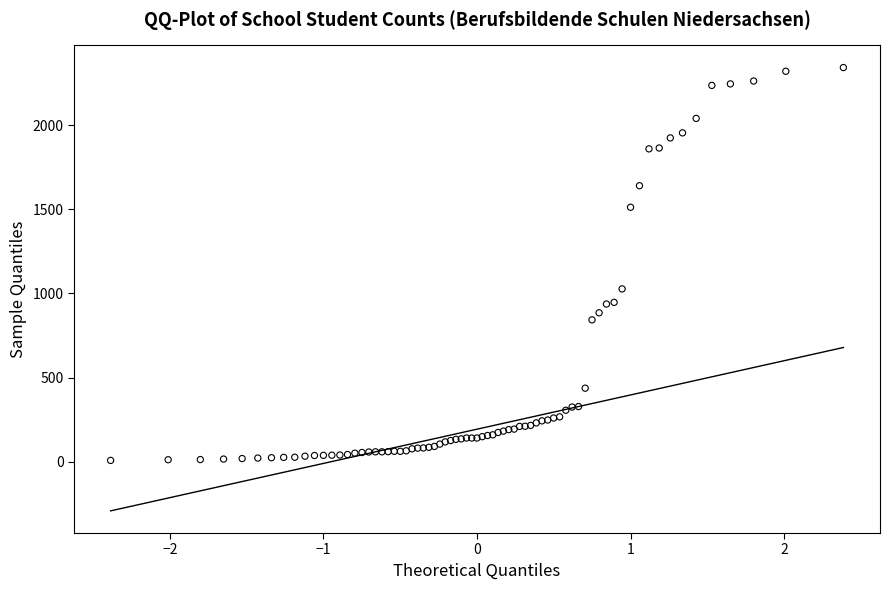

What Y value in the scatter plot is closest to 1175?

1027